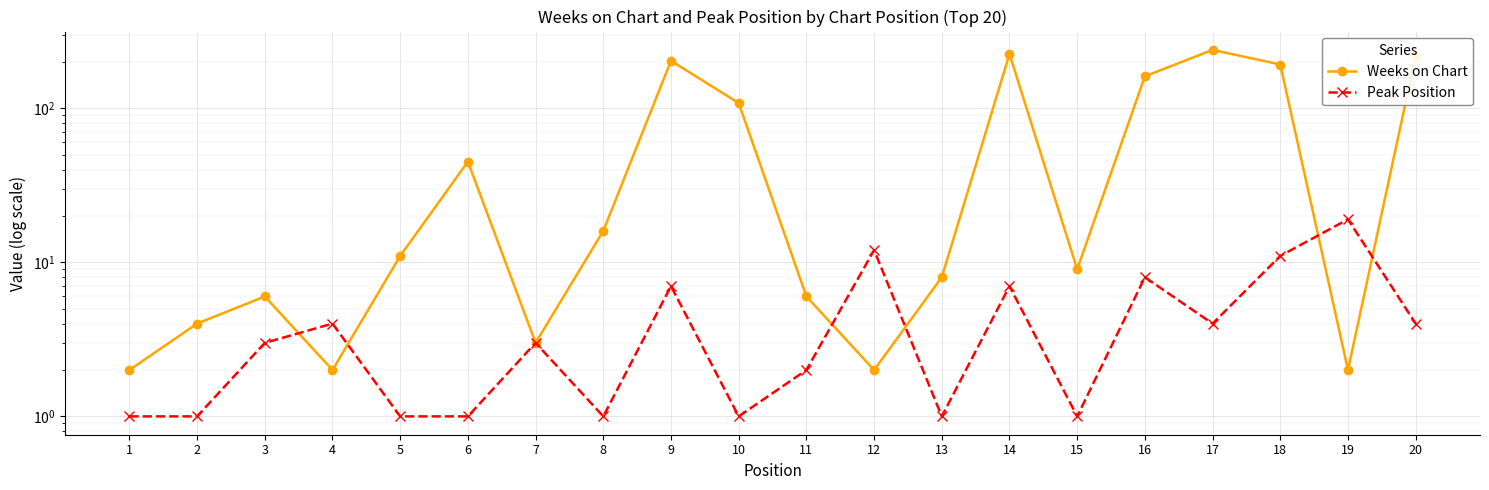

Is it true that Peak Position equals 0 at 8?

False